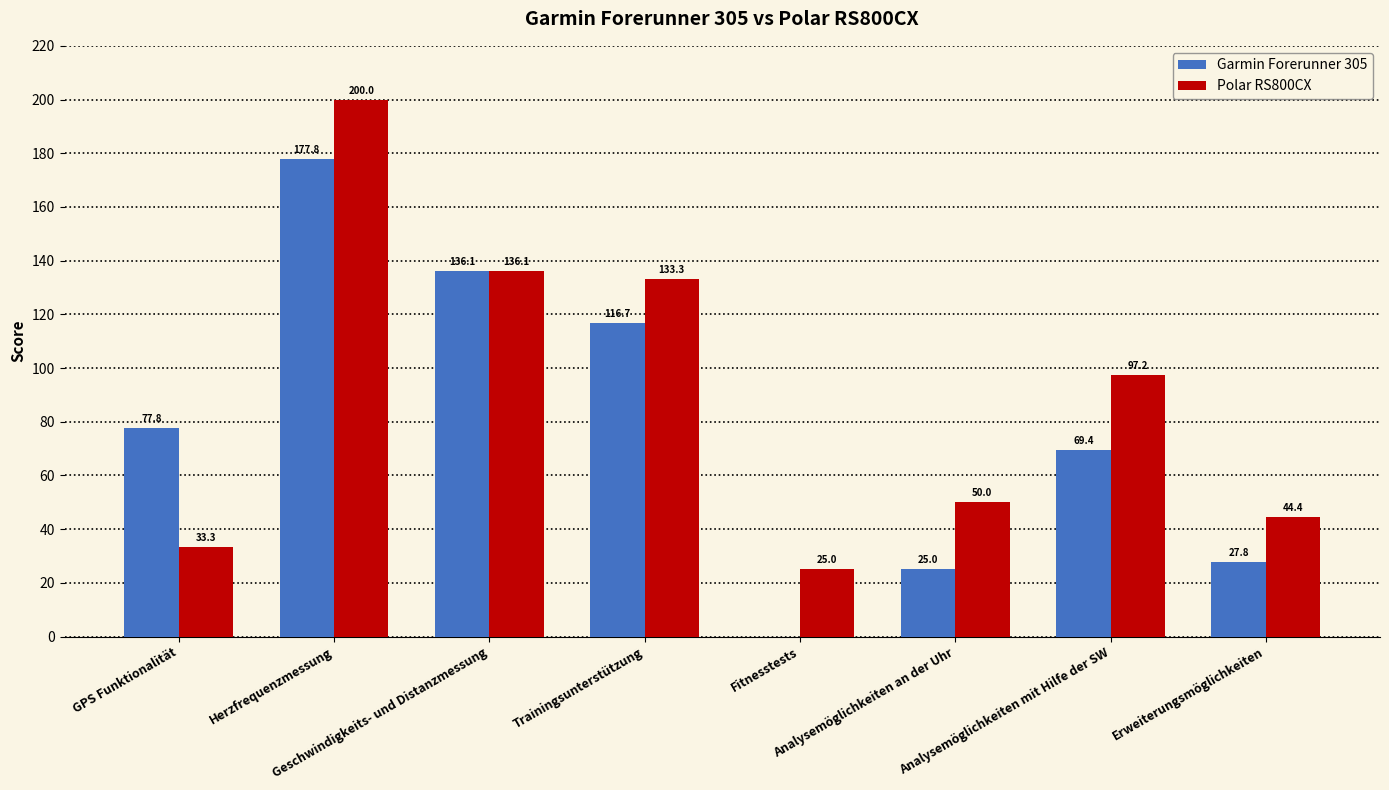

Where is Garmin Forerunner 305 nearest to the value 88?

GPS Funktionalität